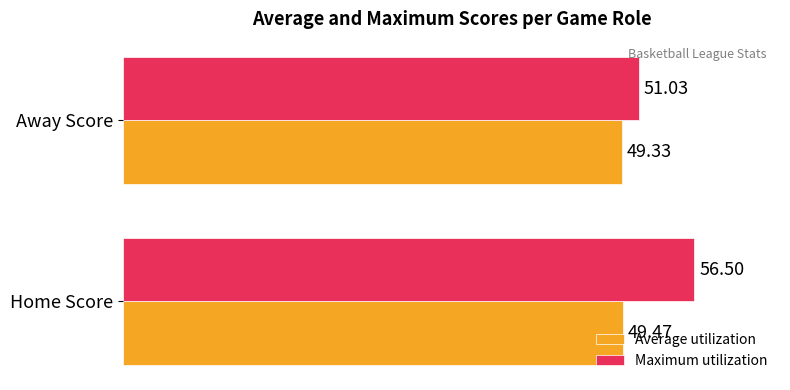

At how many categories does at least one series exceed 55?

1